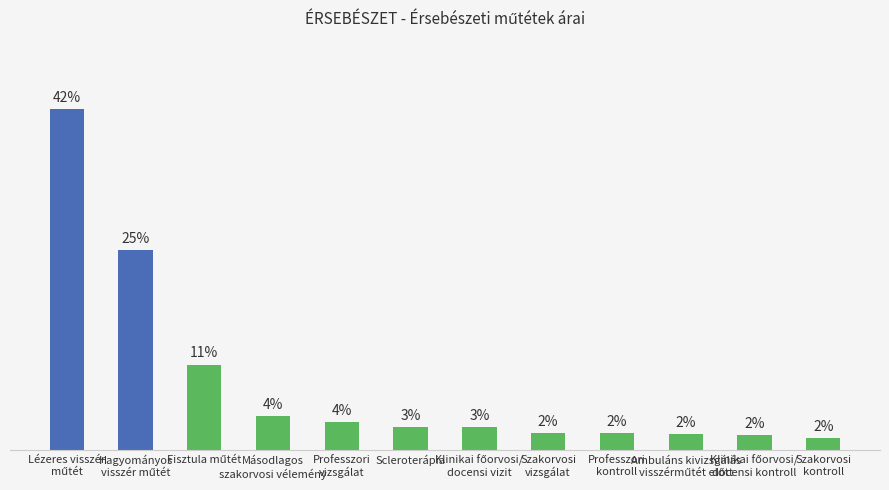

What is the label of the 6th bar from the left?

Scleroterápia